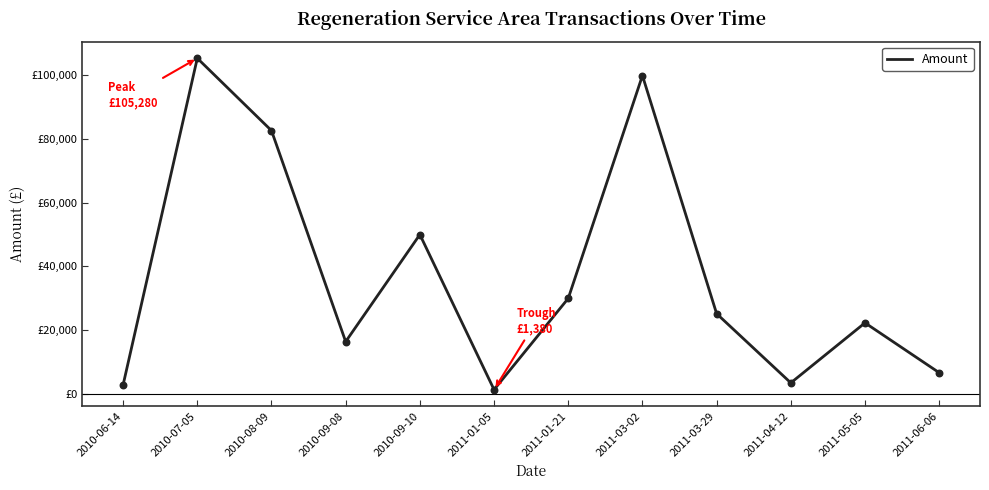

What is the ratio of the value at 2011-01-21 to the value at 2010-07-05?

0.3